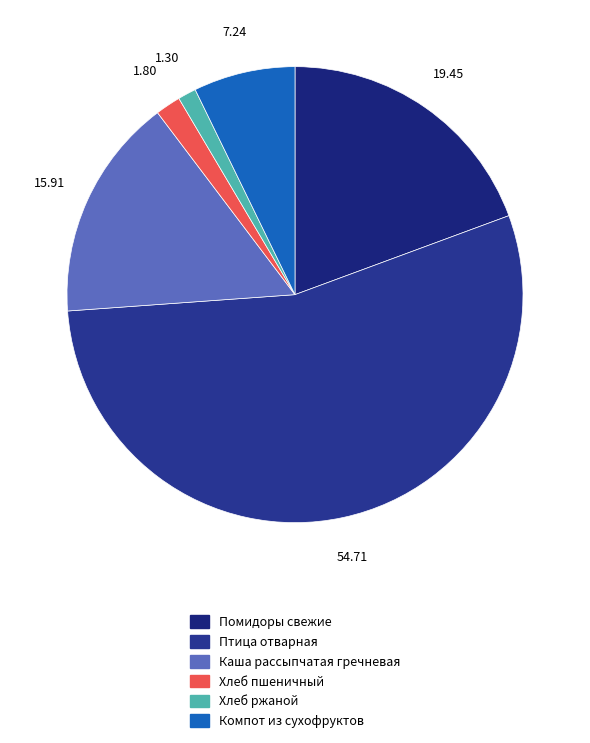

Which slice is the largest?

Птица отварная